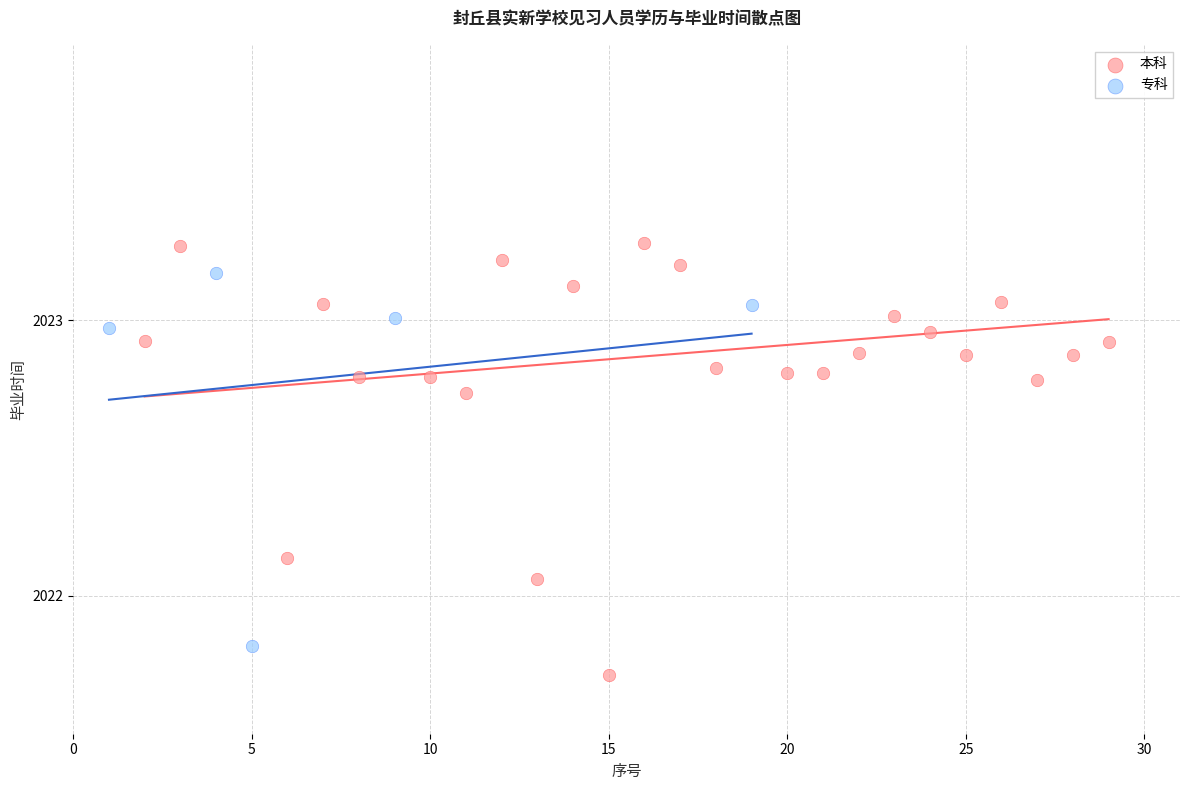

Which series contains the highest Y value?

本科